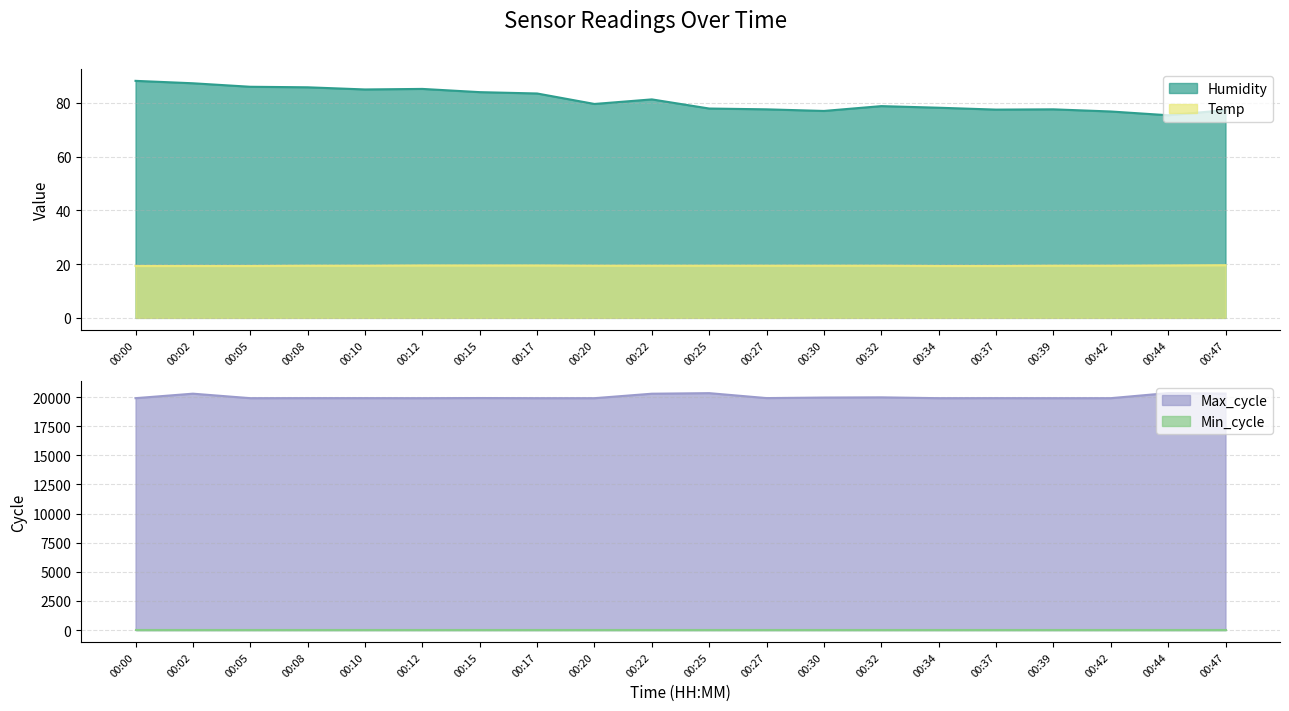

How many Temp values are between 19 and 20?

20